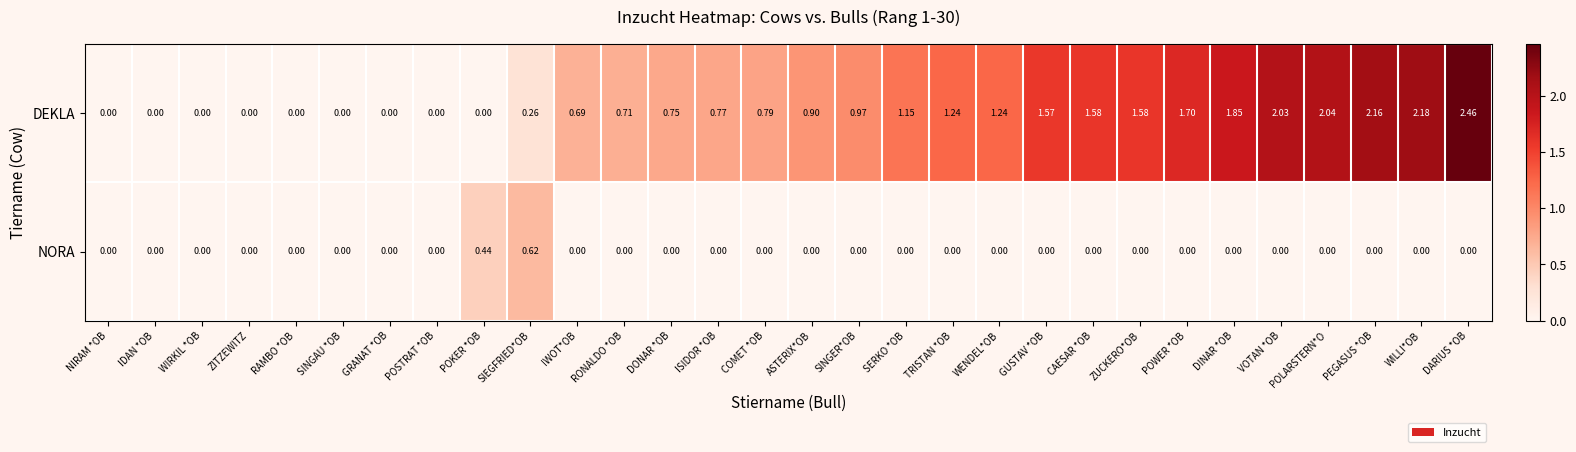

At which label is DEKLA closest to 1?

SINGER*OB